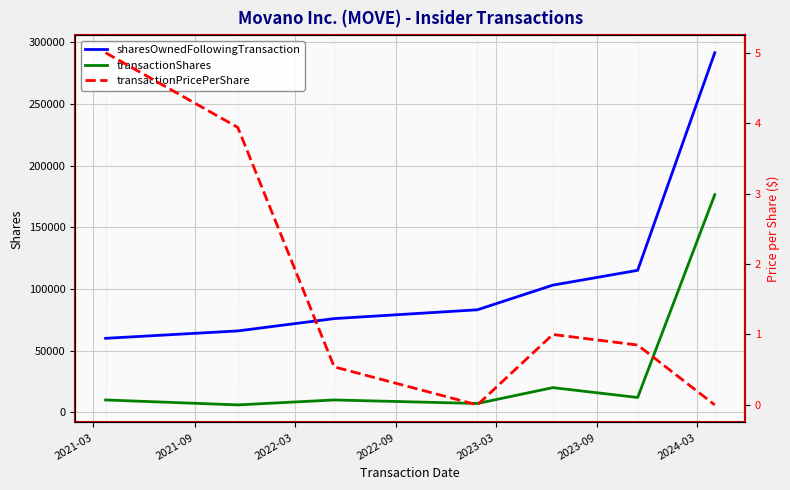

Reading left to right, list all the values displayed in this chart.

sharesOwnedFollowingTransaction: 60000.0	66000.0	76000.0	83142.0	103142.0	115142.0	291642.0
transactionShares: 10000.0	6000.0	10000.0	7142.0	20000.0	12000.0	176500.0
transactionPricePerShare: 5.0	3.9	0.5	0.0	1.0	0.8	0.0